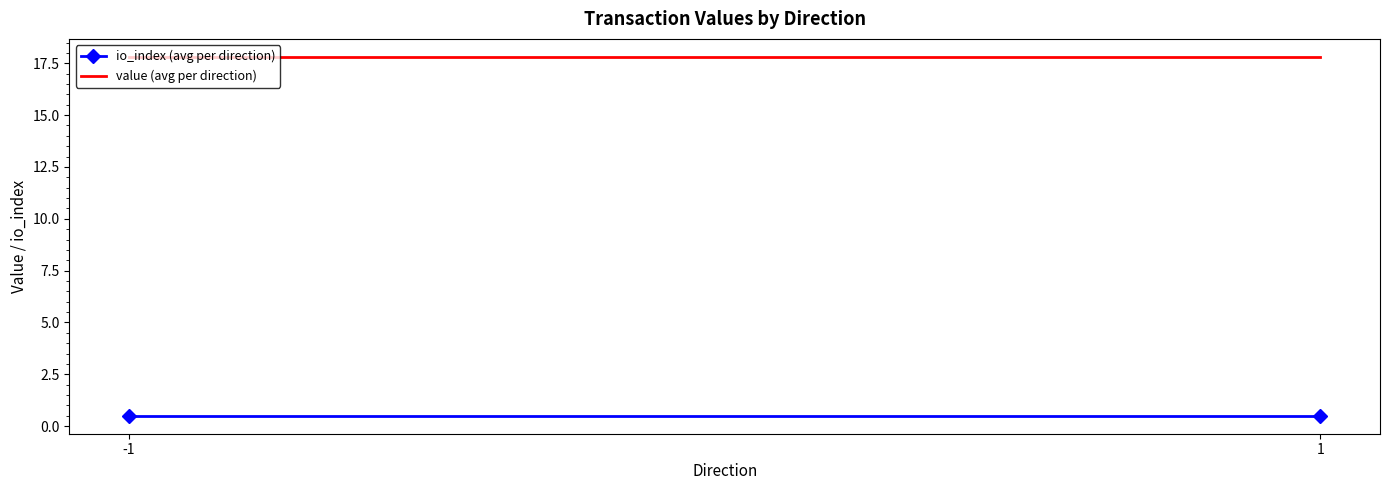

What are all the series names shown in the legend?

io_index (avg per direction), value (avg per direction)